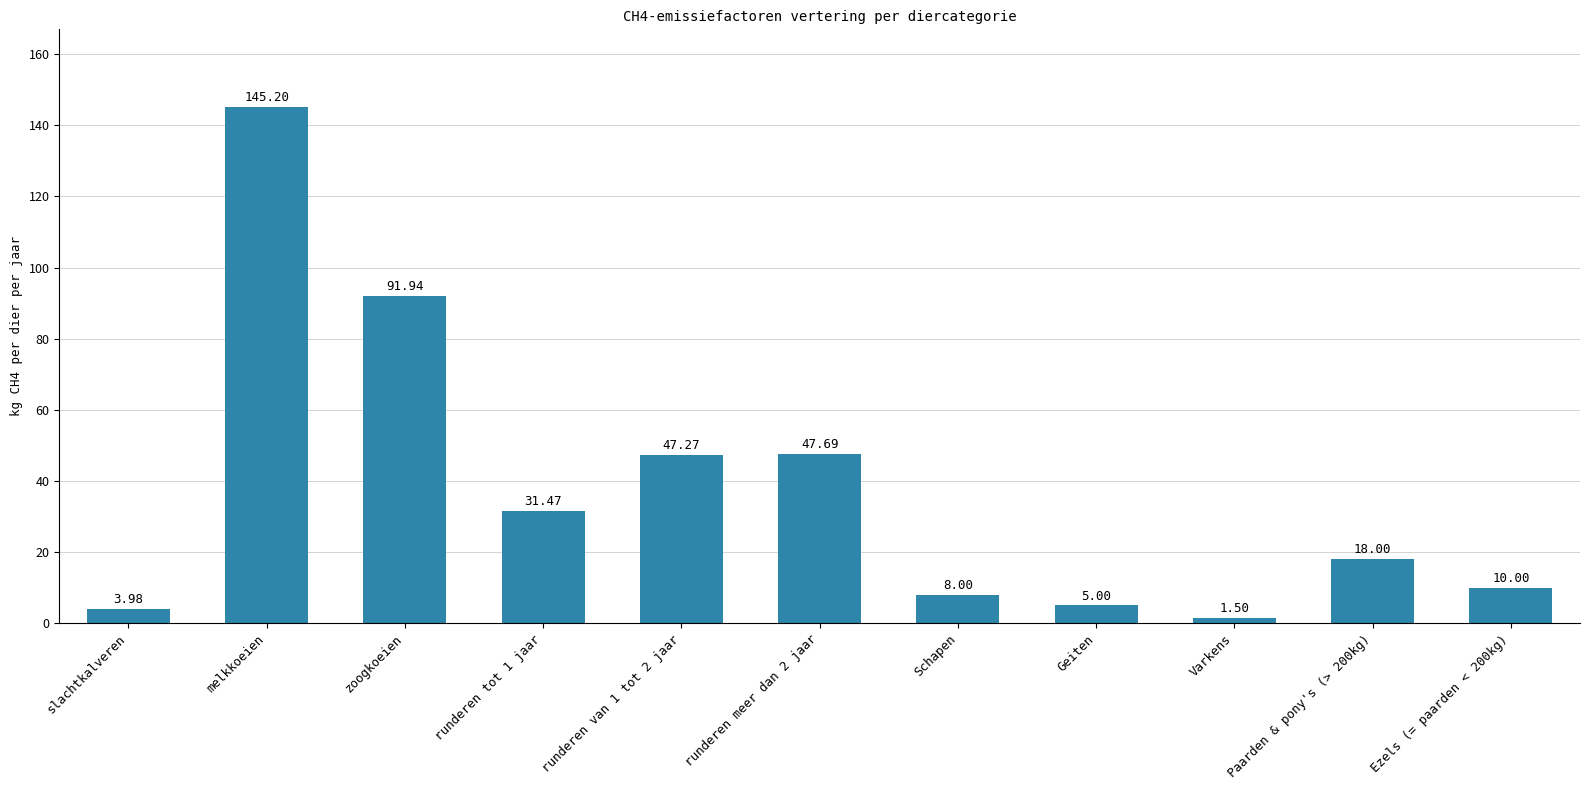

At which label is the value closest to 73?

zoogkoeien